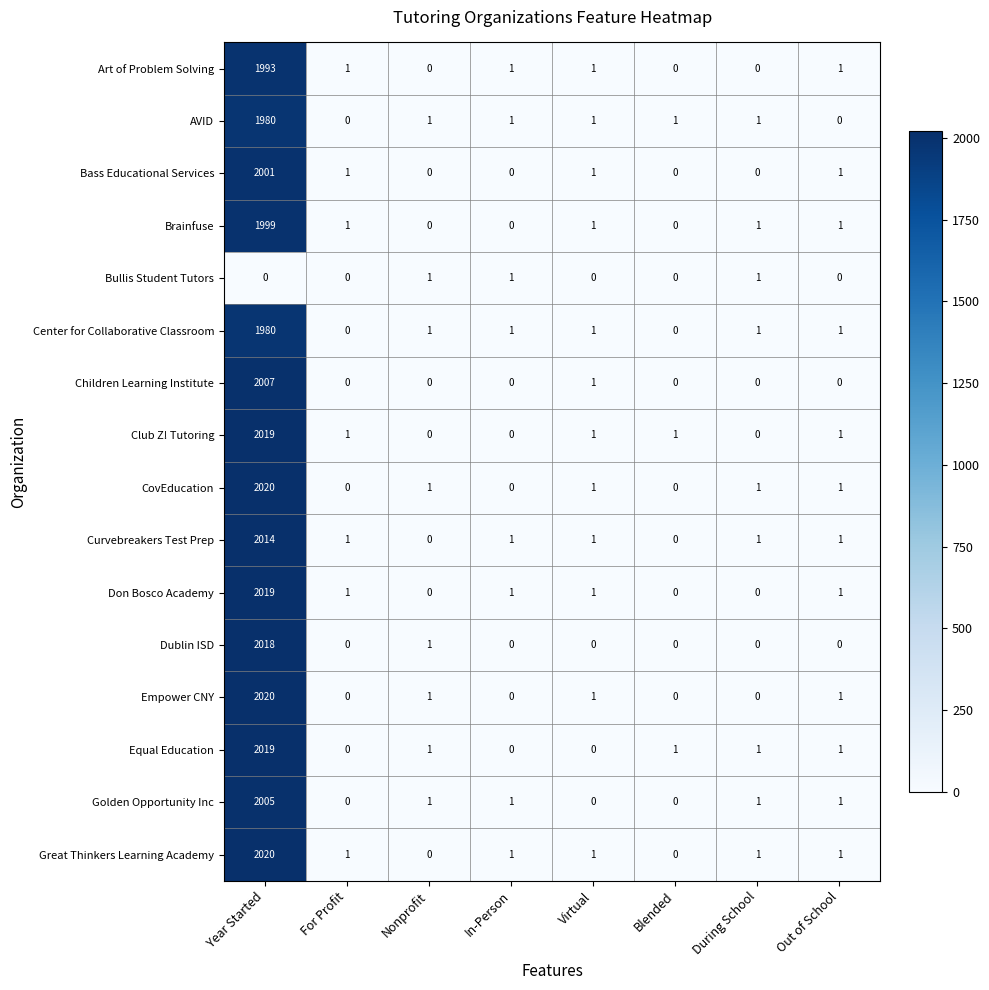

What is the difference between the maximum and minimum values in the Golden Opportunity Inc series?

2005